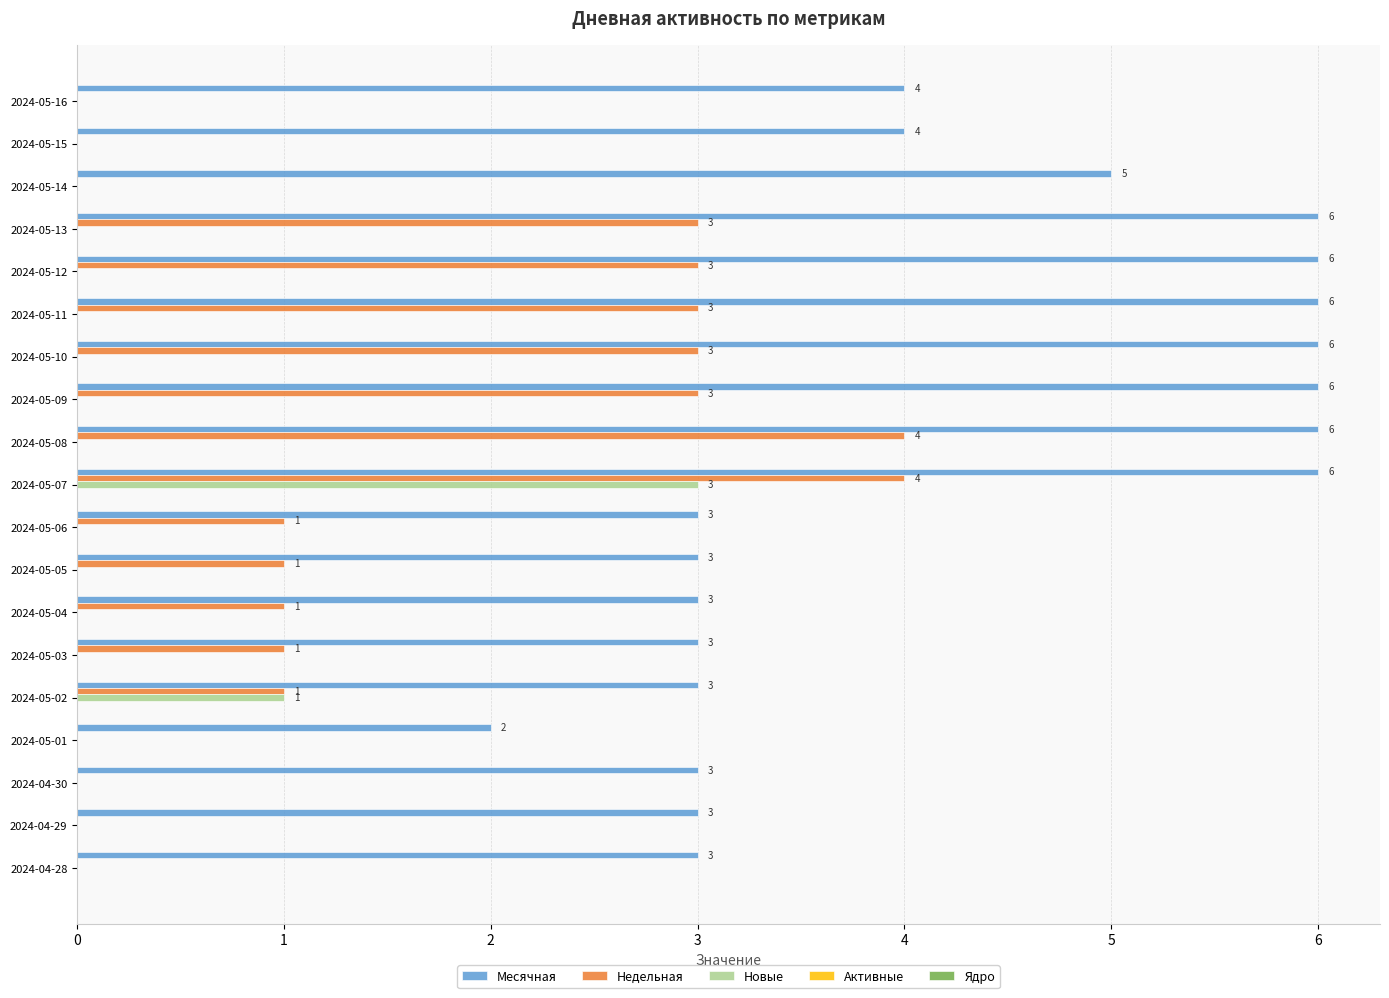

What is the total value across all series at 2024-04-29?

3